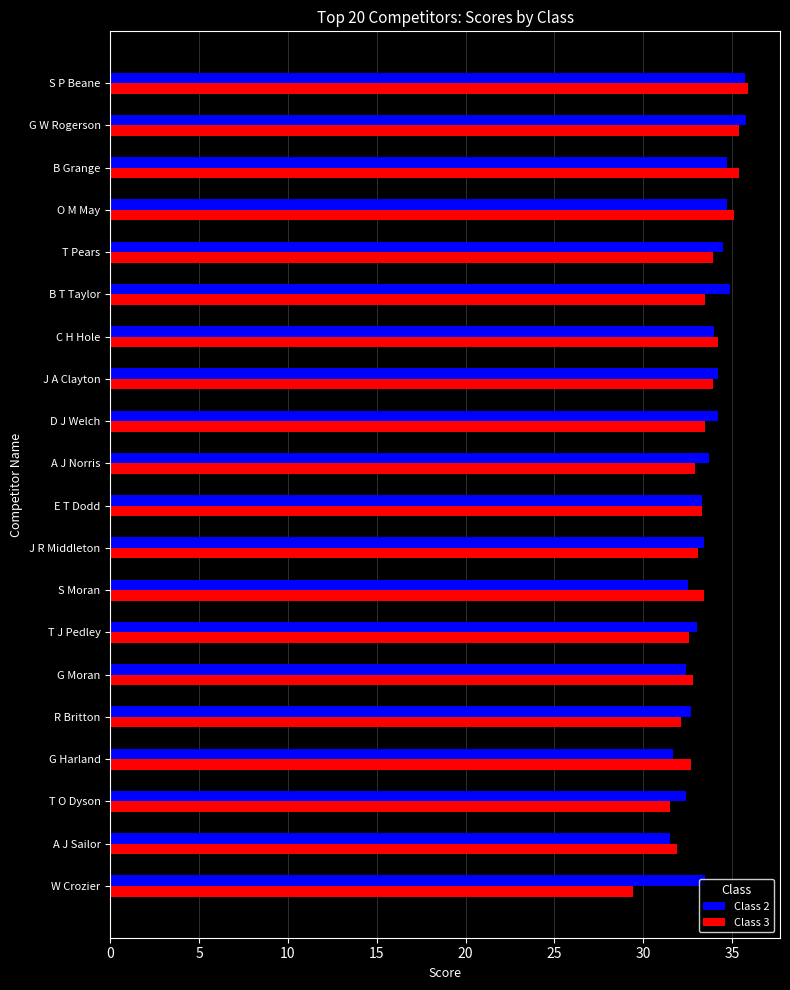

Which label corresponds to the smallest value in the chart?

W Crozier